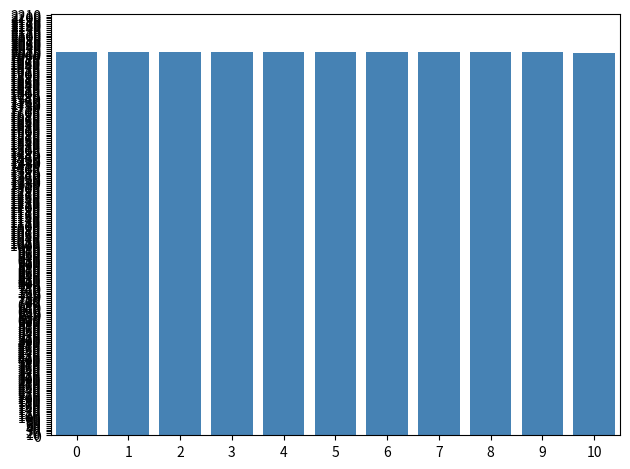

What is the sum of all values?

22135